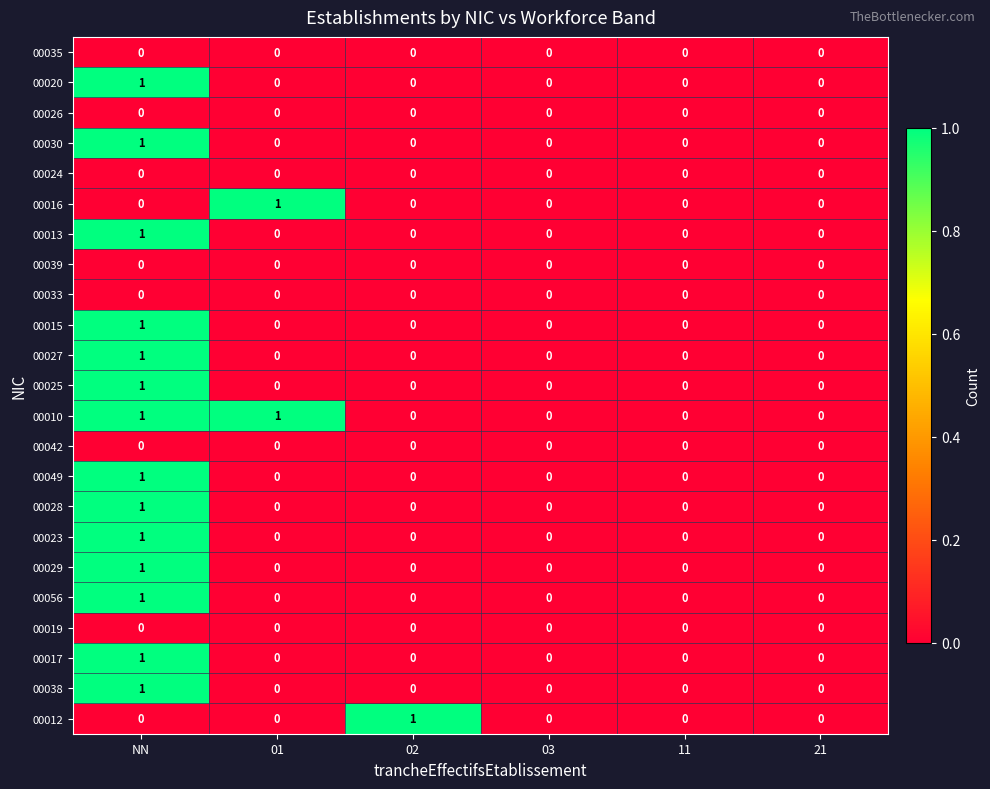

Which series has the largest total across all categories?

00010